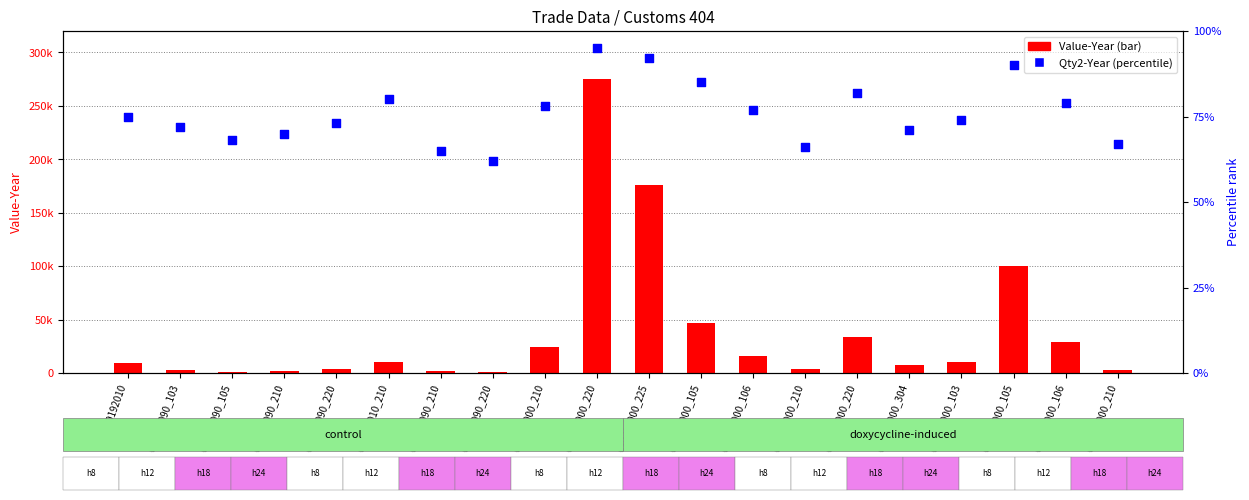

Which series contains the highest Y value?

Value-Year